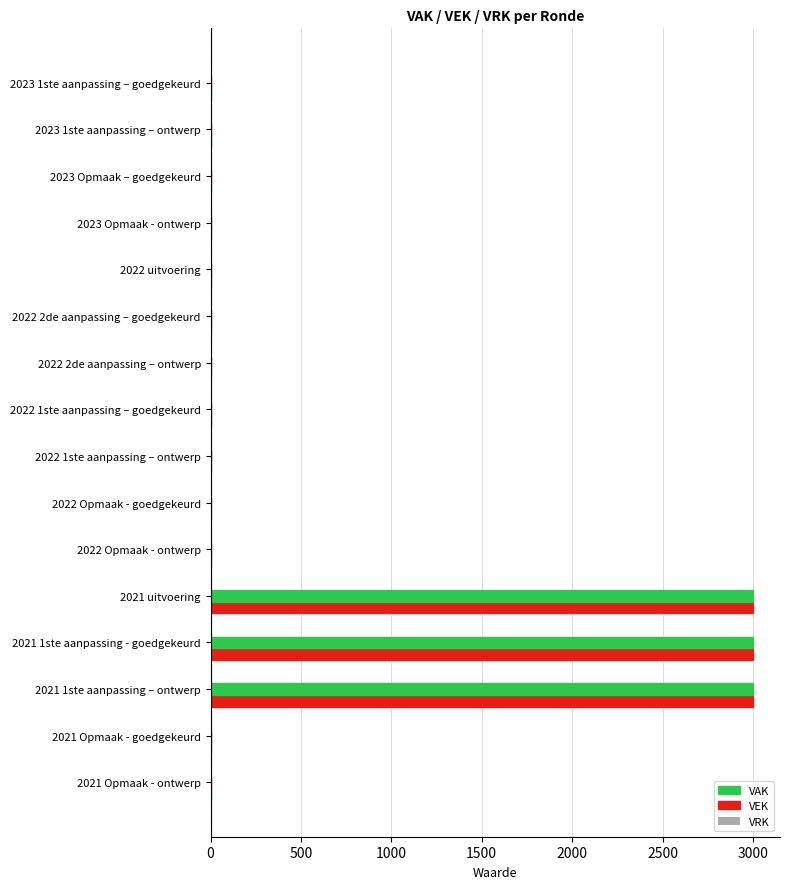

How many categories are shown in the chart?

16